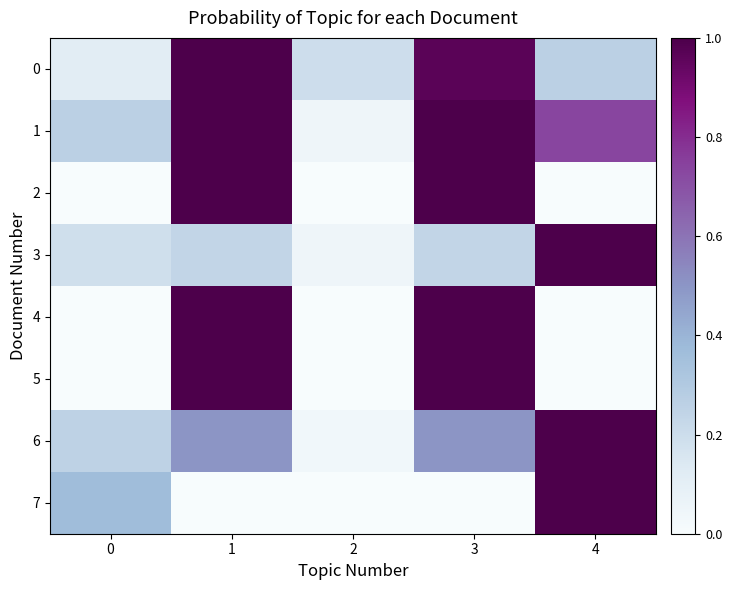

What is the total value across all series at 4?

4.0